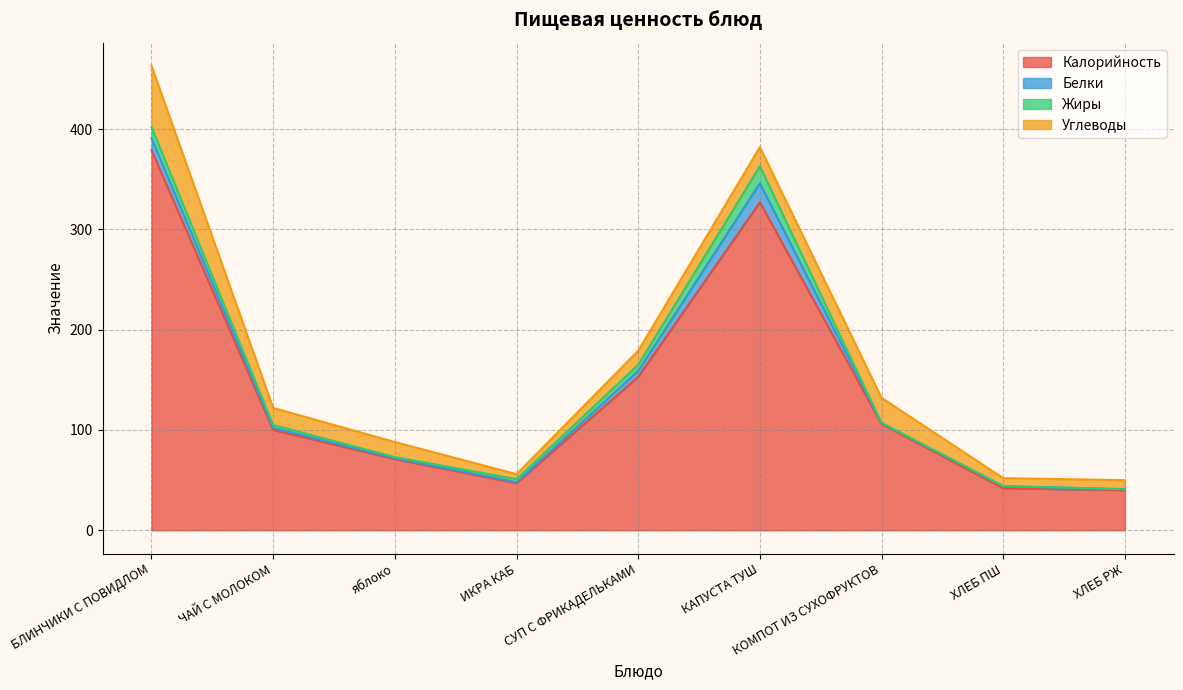

True or false: Белки and Калорийность intersect in this chart.

False